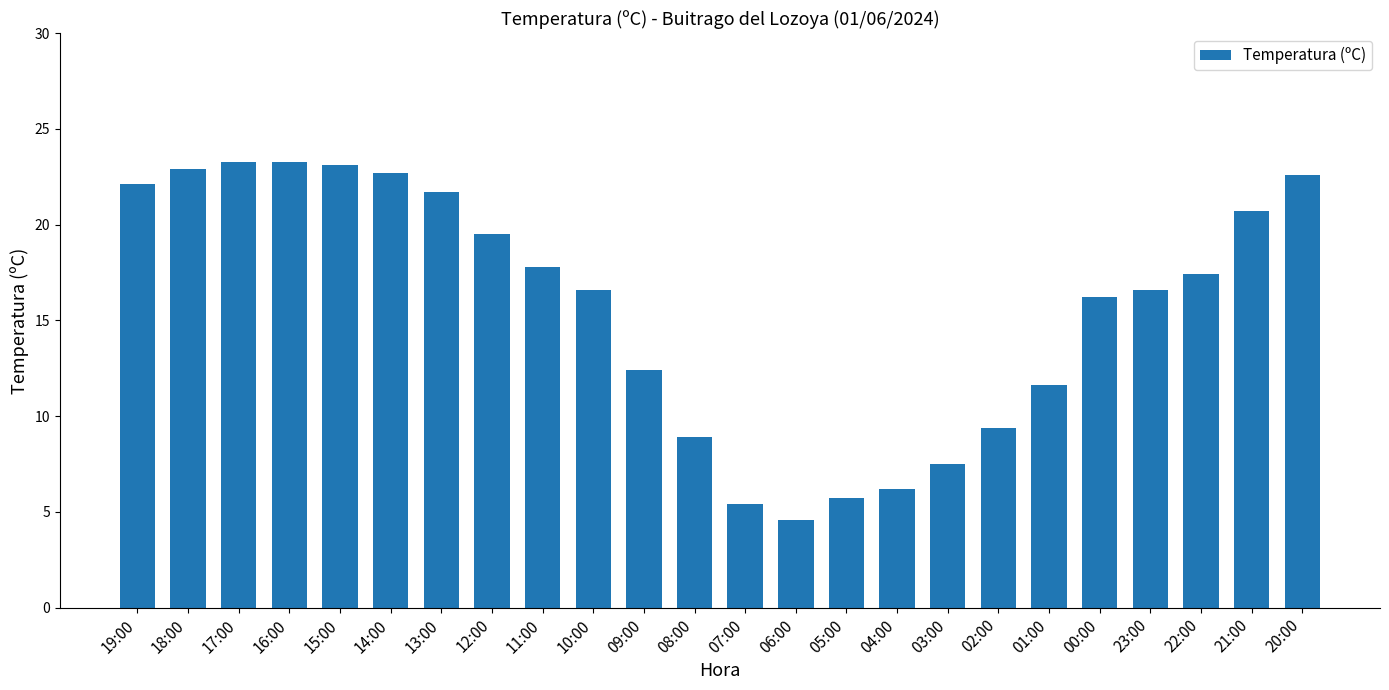

What position from the right is 07:00?

12